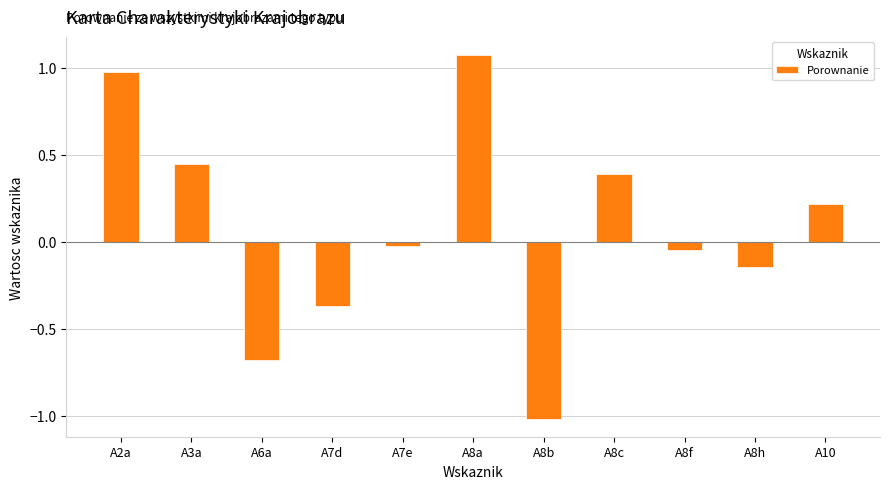

What value does the data have at A6a?

-0.7